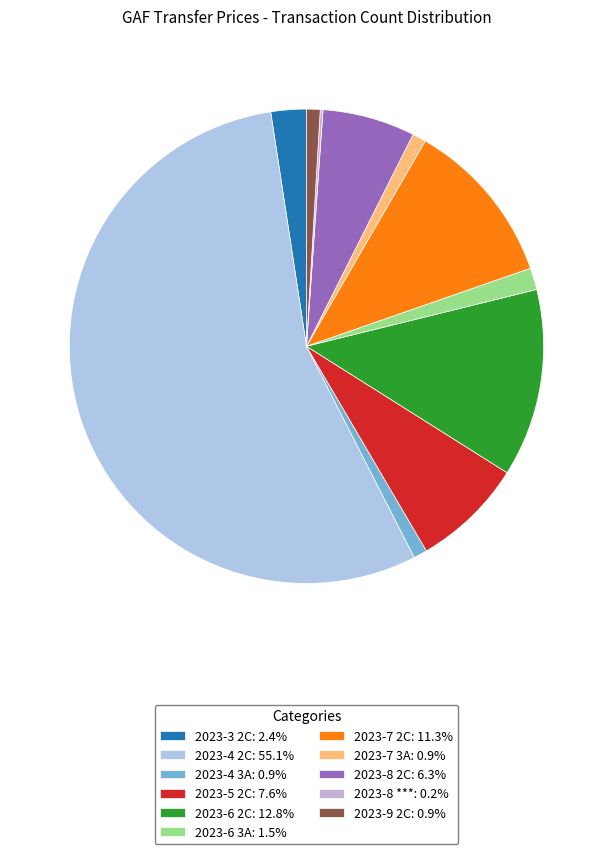

To the nearest percent, what is the difference between the 2023-9 2C and 2023-5 2C slice percentages?

7%